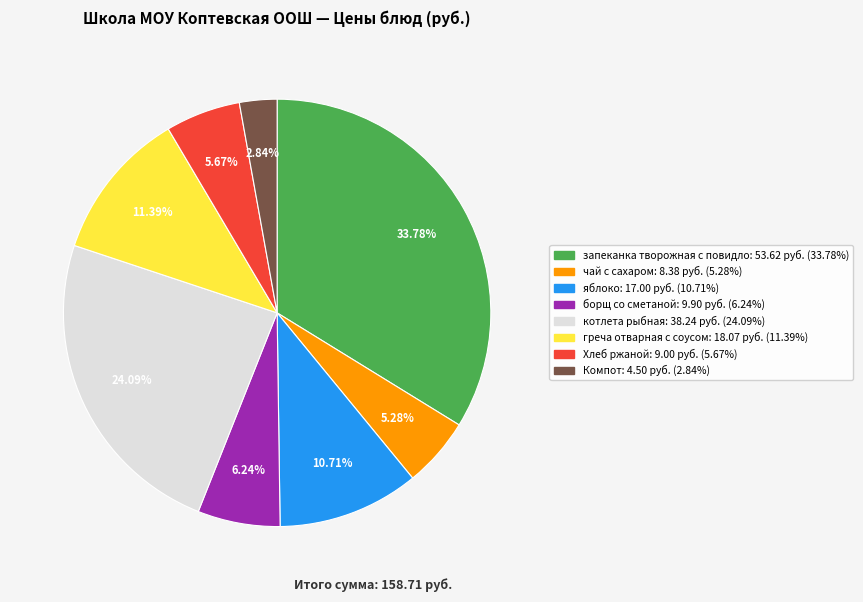

How many segments does this pie chart have?

8